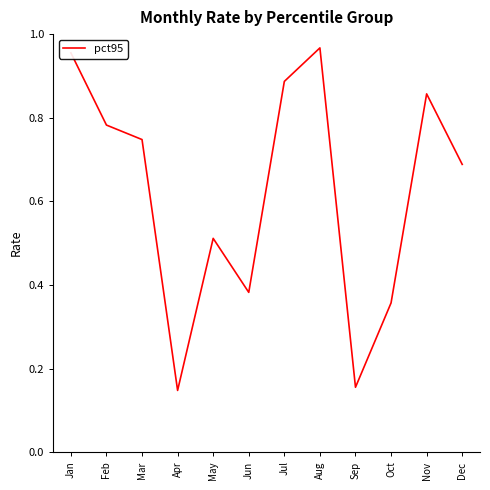

Which has a higher value, Feb or Nov?

Nov